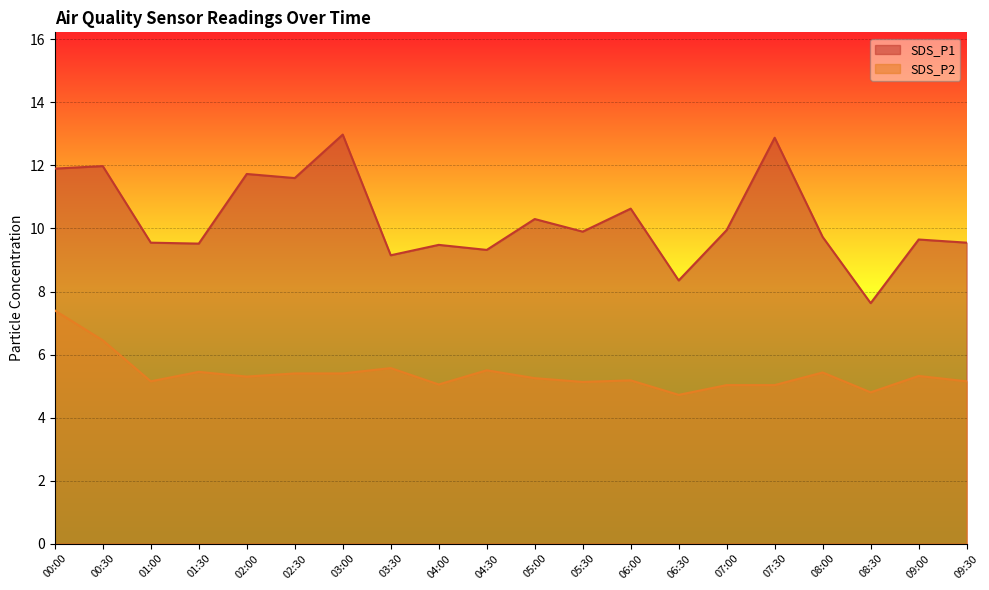

At how many categories does at least one series exceed 7?

20